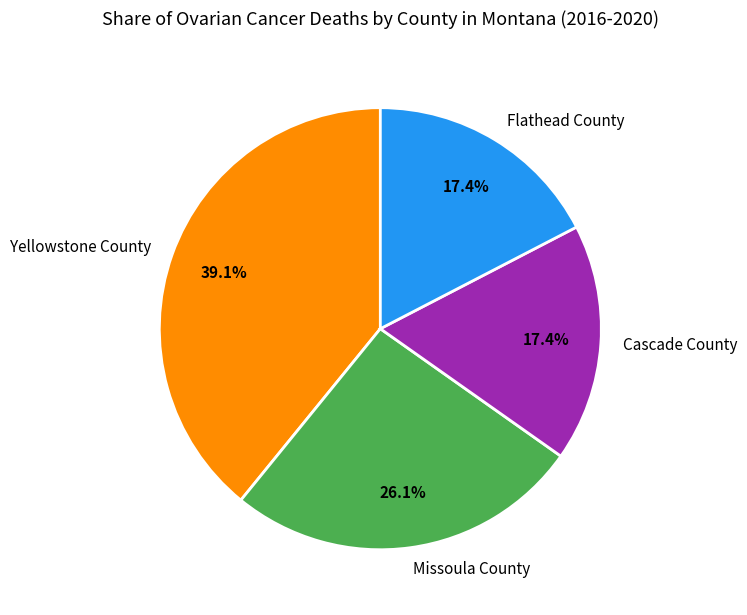

True or false: Missoula County accounts for 26% of the total.

True